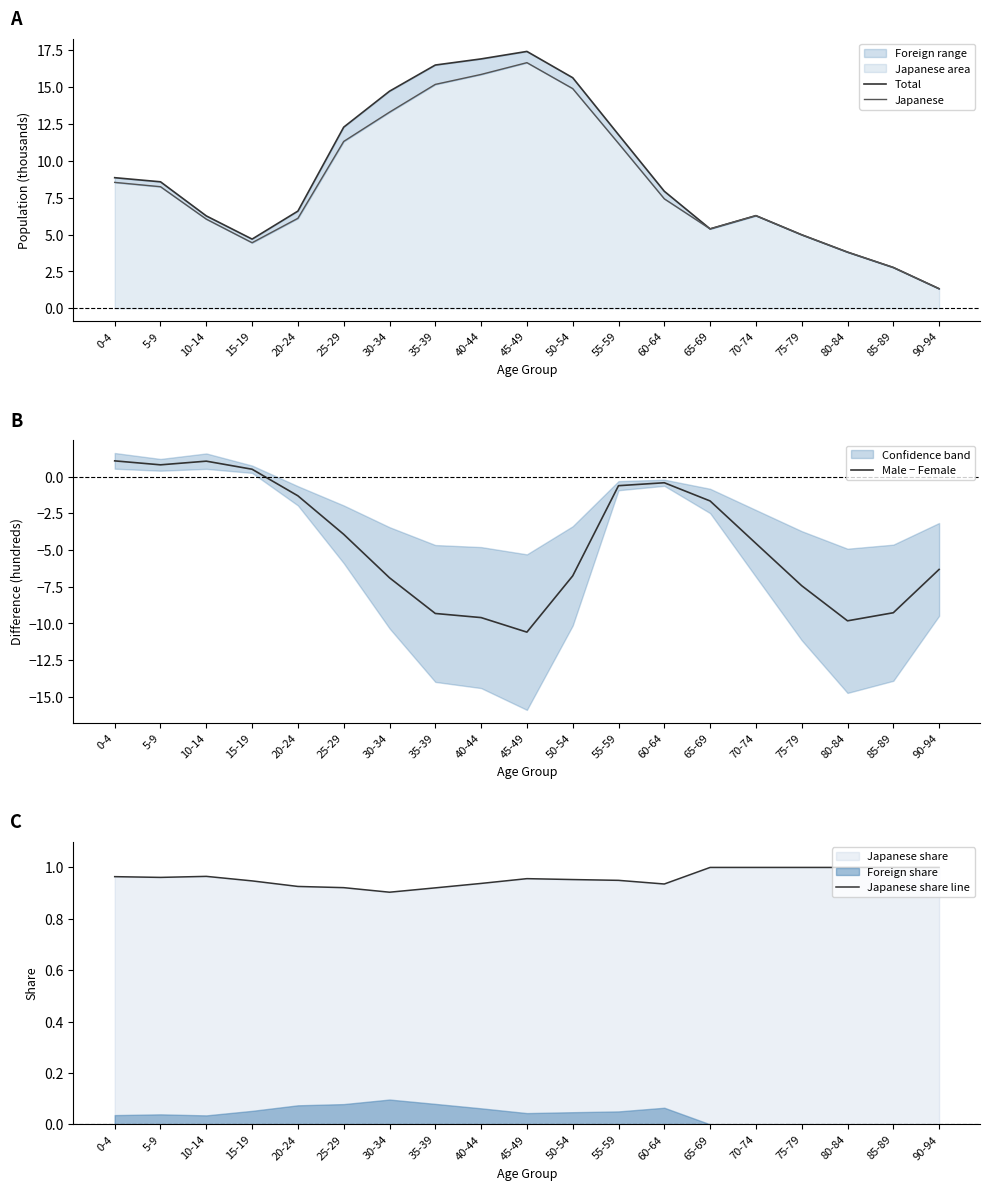

What is the minimum value for Japanese?

1.3